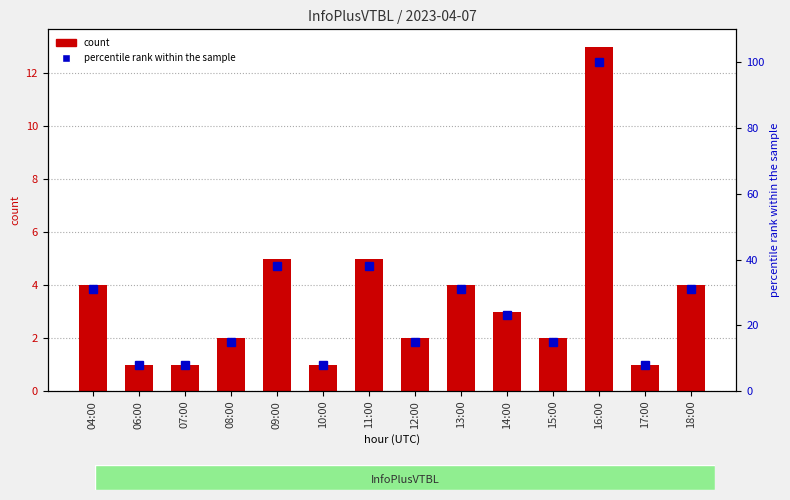

The percentile rank within the sample series shows 138 at 16:00. True or false?

False